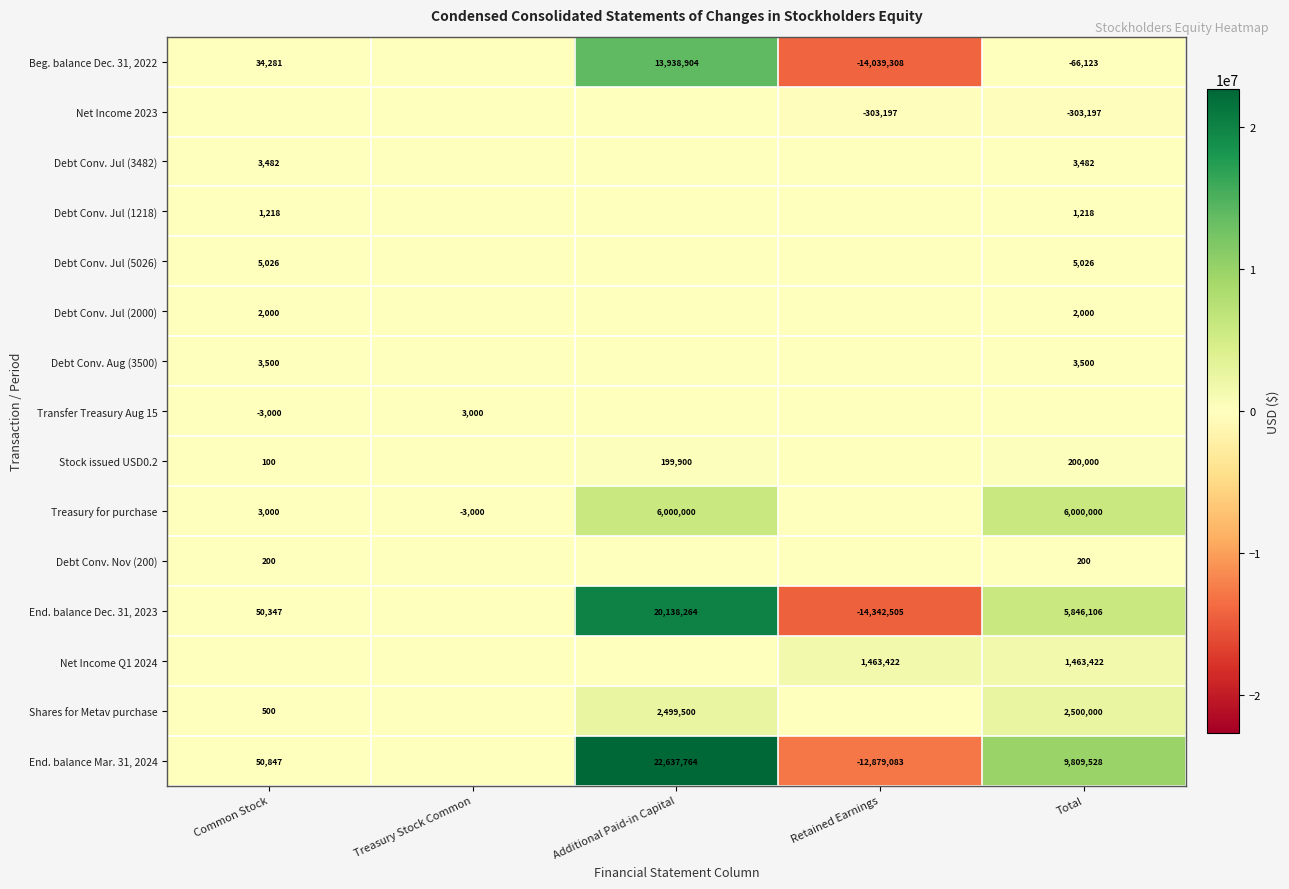

Is the value of Net Income 2023 at Total greater than the value of Treasury for purchase at Treasury Stock Common?

No